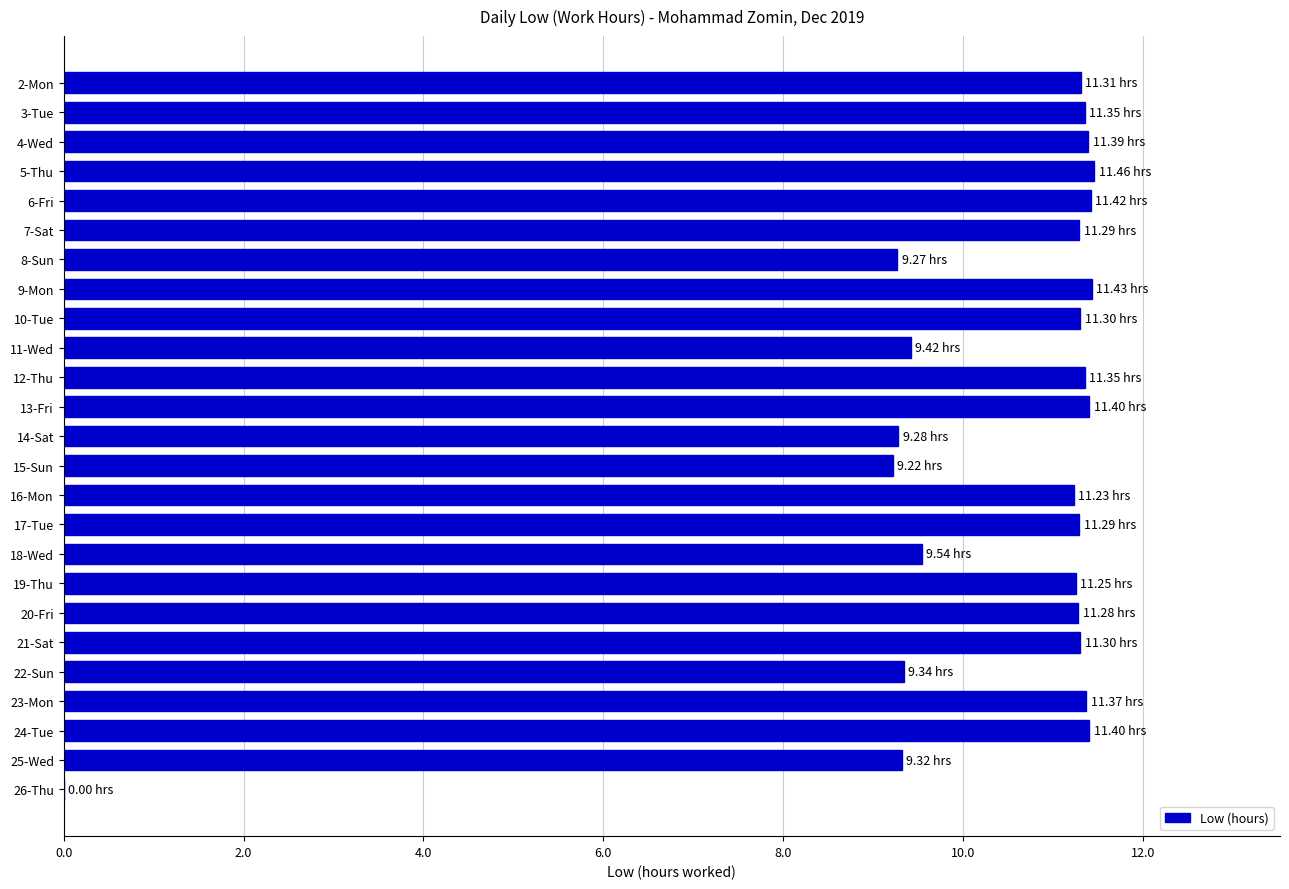

Which has a higher value, 17-Tue or 26-Thu?

17-Tue